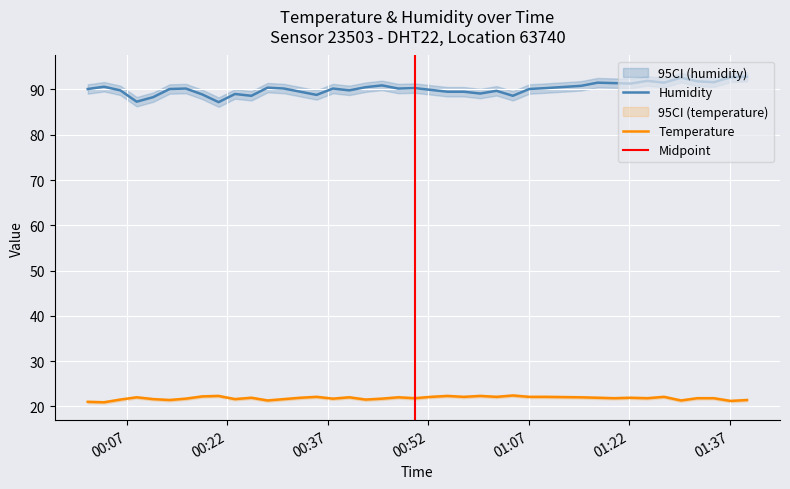

True or false: humidity has a value of 153.3 at 2023-09-18T01:32:09.

False